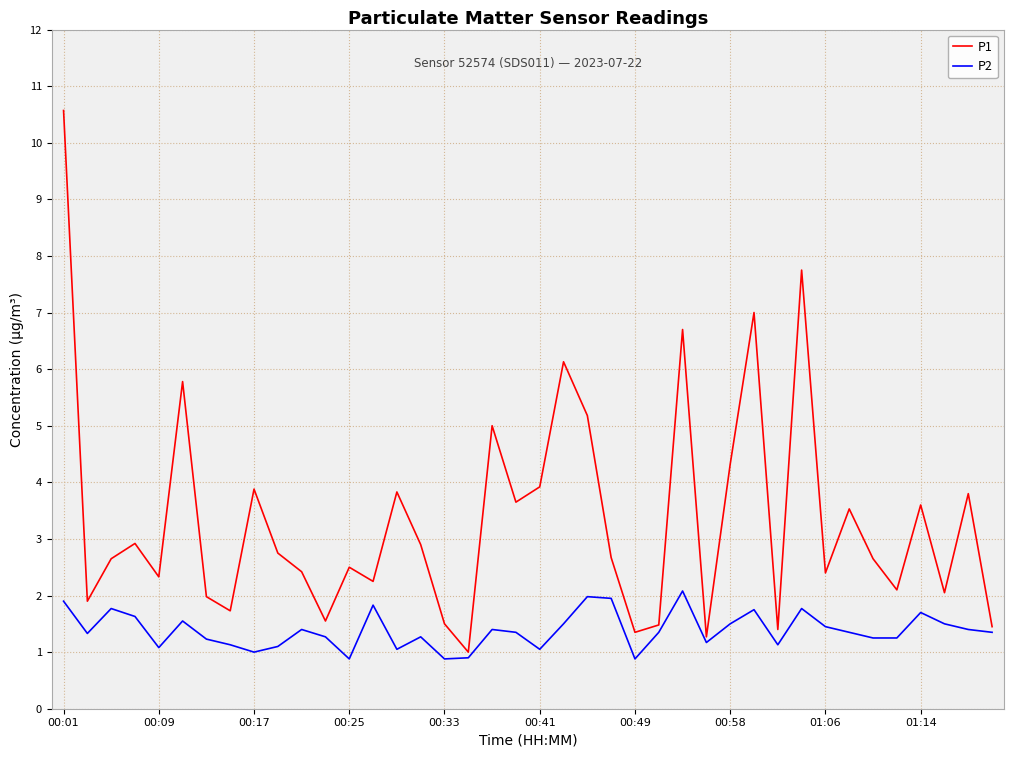

Which series has the largest total across all categories?

P1